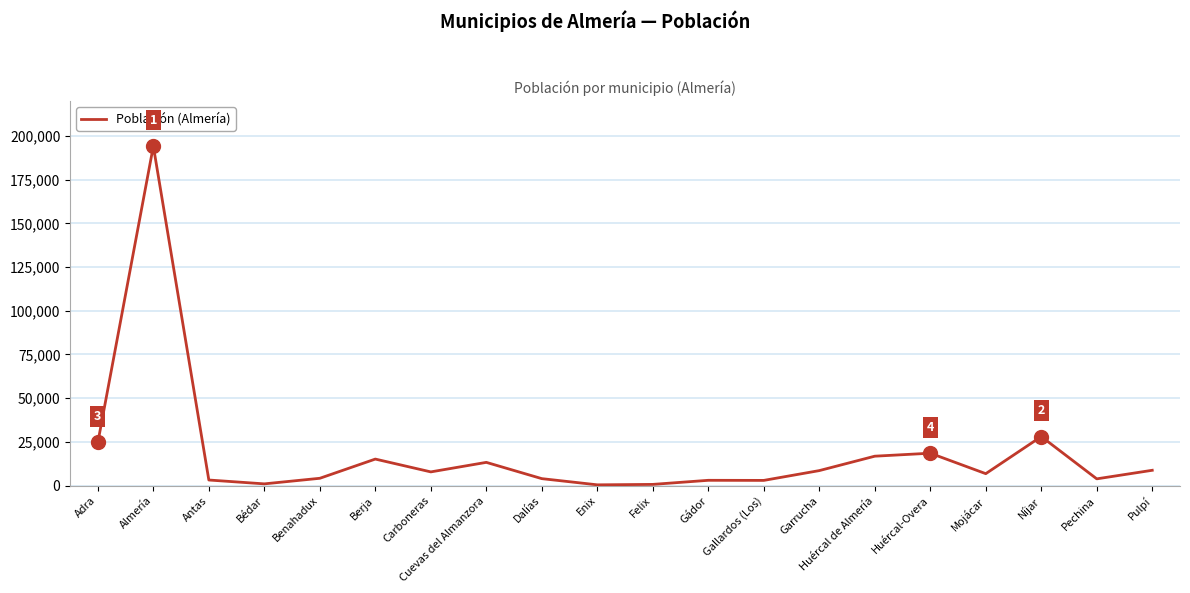

The value at Huércal de Almería is 16823. True or false?

True